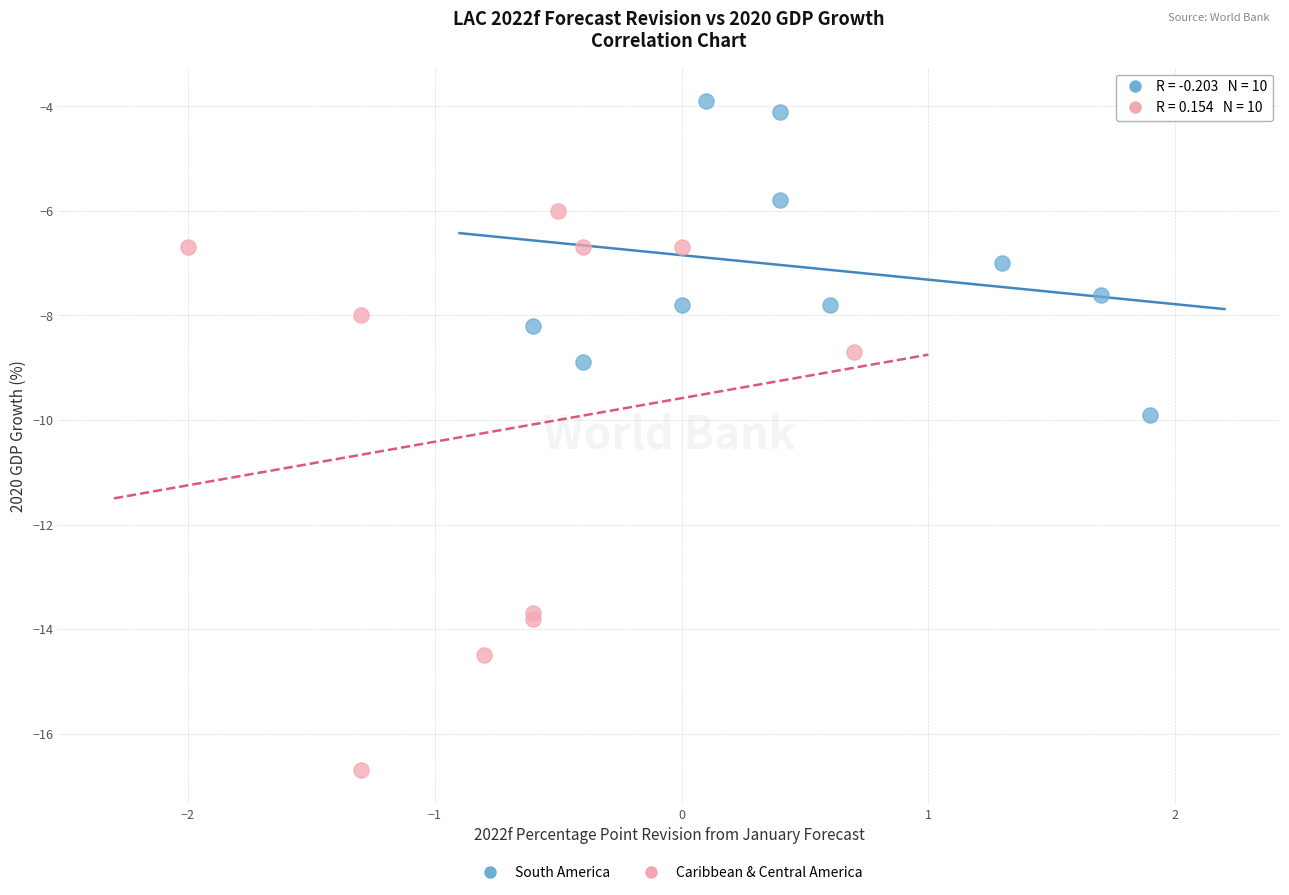

Which series contains the highest Y value?

South America